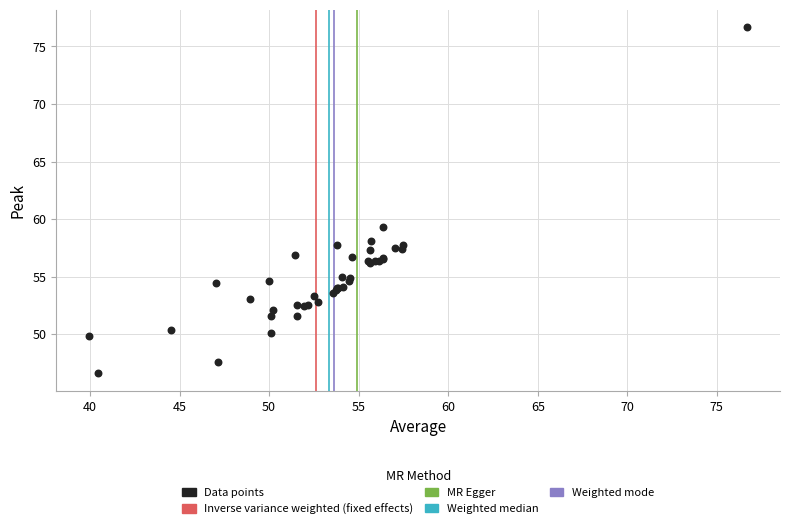

What Y value in the scatter plot is closest to 61?

59.3